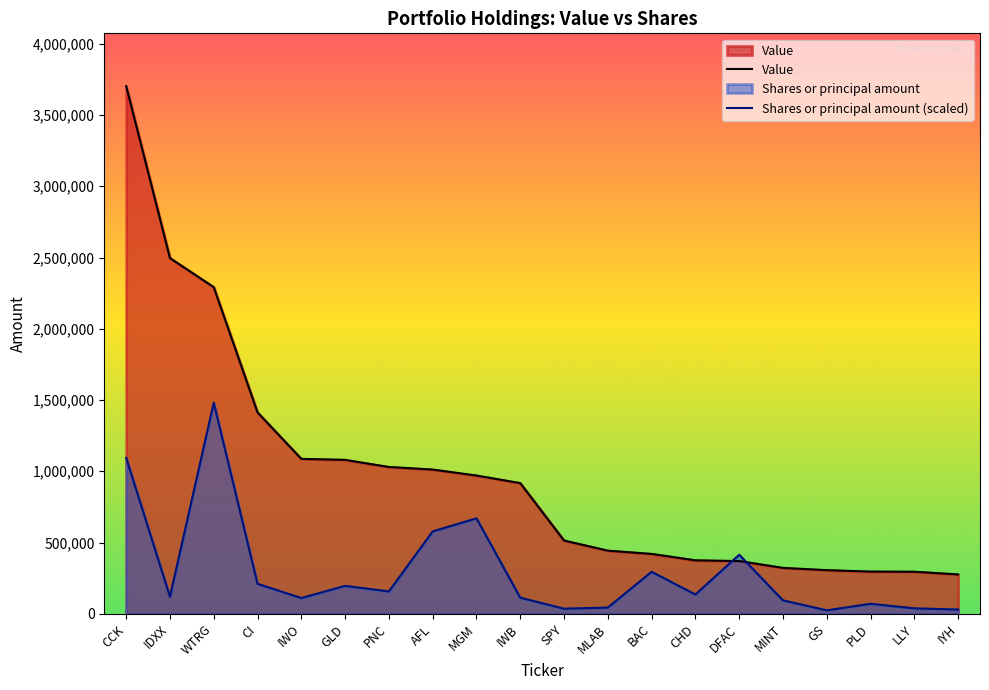

Reading left to right, transcribe all the data shown in this chart.

Value: CCK=3703000.0	IDXX=2496000.0	WTRG=2292000.0	CI=1413000.0	IWO=1087000.0	GLD=1080000.0	PNC=1030000.0	AFL=1012000.0	MGM=970000.0	IWB=917000.0	SPY=514000.0	MLAB=443000.0	BAC=420000.0	CHD=375000.0	DFAC=370000.0	MINT=322000.0	GS=306000.0	PLD=296000.0	LLY=295000.0	IYH=276000.0
Shares or principal amount (scaled): CCK=1094239.4	IDXX=119527.5	WTRG=1481200.0	CI=210170.7	IWO=110296.4	GLD=195877.4	PNC=156719.8	AFL=578043.8	MGM=669669.6	IWB=112946.6	SPY=35643.9	MLAB=43624.3	BAC=294530.8	CHD=135250.1	DFAC=414117.8	MINT=94067.6	GS=24119.9	PLD=70185.9	LLY=37996.3	IYH=29837.2